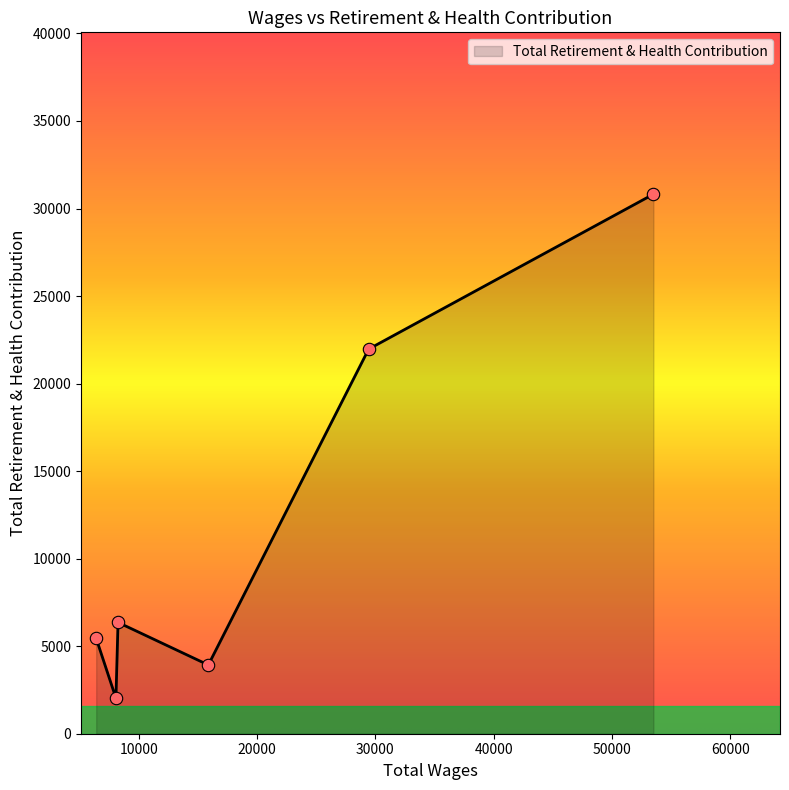

True or false: there are more than 2 points higher than both neighbors.

False